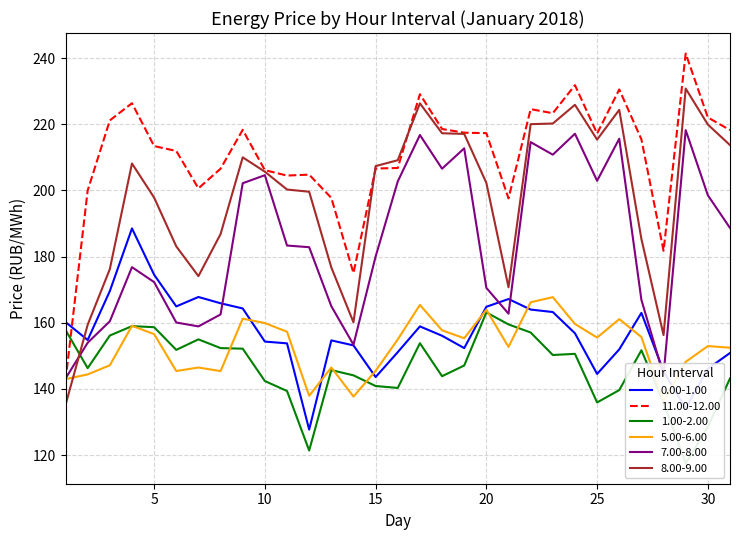

Reading right to left, what are all the values shown in this chart?

0.00-1.00: 31=150.9	30=146.1	29=134.0	28=145.3	27=163.0	26=151.9	25=144.5	24=156.8	23=163.2	22=164.0	21=167.2	20=164.8	19=152.3	18=156.1	17=158.9	16=151.1	15=143.6	14=153.2	13=154.7	12=127.7	11=153.8	10=154.3	9=164.3	8=165.9	7=167.8	6=164.9	5=174.5	4=188.5	3=169.6	2=154.8	1=160.2
11.00-12.00: 31=218.2	30=222.1	29=241.4	28=181.8	27=215.4	26=230.5	25=217.2	24=231.8	23=223.3	22=224.6	21=197.6	20=217.3	19=217.5	18=218.6	17=229.1	16=206.8	15=206.6	14=175.0	13=197.7	12=204.8	11=204.5	10=206.1	9=218.3	8=206.6	7=200.6	6=211.9	5=213.4	4=226.4	3=221.2	2=200.0	1=142.5
1.00-2.00: 31=143.2	30=128.5	29=117.5	28=135.8	27=151.7	26=139.6	25=135.9	24=150.6	23=150.2	22=157.1	21=159.5	20=163.1	19=147.1	18=143.8	17=153.8	16=140.3	15=140.9	14=144.1	13=145.7	12=121.4	11=139.4	10=142.4	9=152.2	8=152.3	7=155.0	6=151.8	5=158.7	4=159.0	3=156.1	2=146.3	1=157.8
5.00-6.00: 31=152.5	30=152.9	29=148.2	28=136.3	27=155.7	26=161.1	25=155.5	24=159.6	23=167.7	22=166.2	21=152.7	20=163.9	19=155.3	18=157.7	17=165.4	16=155.0	15=145.5	14=137.7	13=146.5	12=137.9	11=157.3	10=159.9	9=161.2	8=145.4	7=146.5	6=145.4	5=156.6	4=159.1	3=147.1	2=144.4	1=142.9
7.00-8.00: 31=188.7	30=198.6	29=218.2	28=144.2	27=166.9	26=215.6	25=202.9	24=217.1	23=210.8	22=214.6	21=162.7	20=170.6	19=212.7	18=206.6	17=216.8	16=202.7	15=180.0	14=153.4	13=165.0	12=182.8	11=183.3	10=204.6	9=202.2	8=162.5	7=158.9	6=160.1	5=172.3	4=176.8	3=160.4	2=154.0	1=143.2
8.00-9.00: 31=213.7	30=219.9	29=230.8	28=156.3	27=185.3	26=224.4	25=215.4	24=225.9	23=220.2	22=220.0	21=170.7	20=202.3	19=217.1	18=217.3	17=226.3	16=209.1	15=207.4	14=160.1	13=176.7	12=199.6	11=200.3	10=205.7	9=210.0	8=186.8	7=174.1	6=183.1	5=197.8	4=208.2	3=176.2	2=159.4	1=135.2